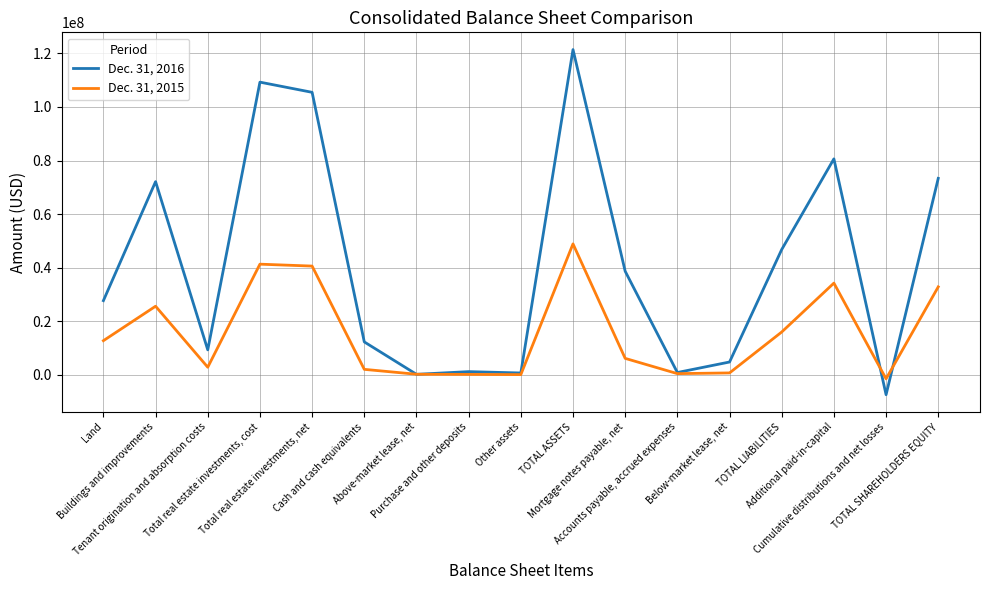

At Land, list the series in order from largest to smallest.

Dec. 31, 2016, Dec. 31, 2015